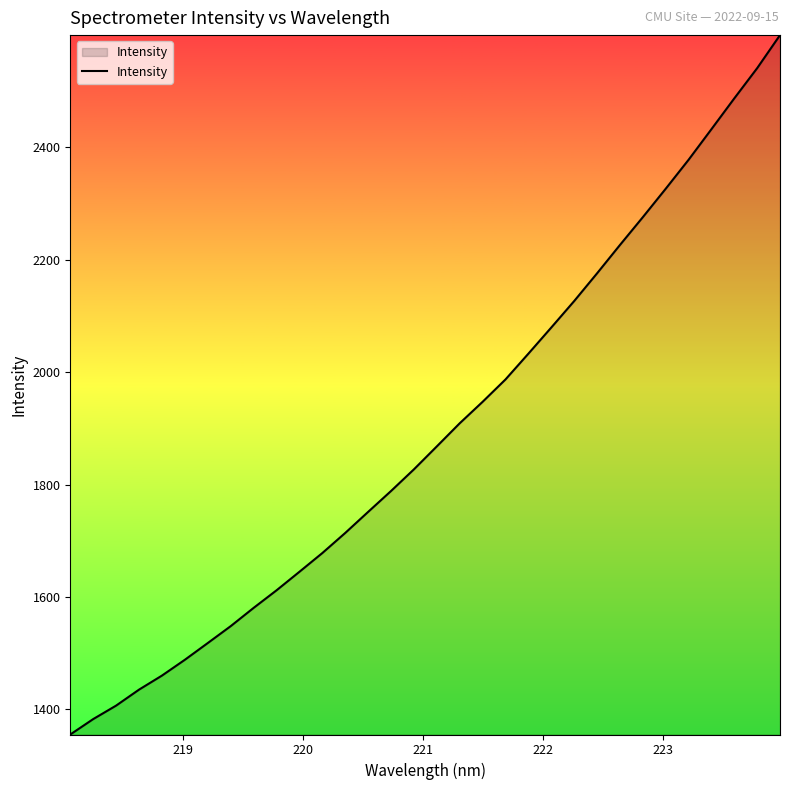

What is the minimum value shown in the chart?

1355.3